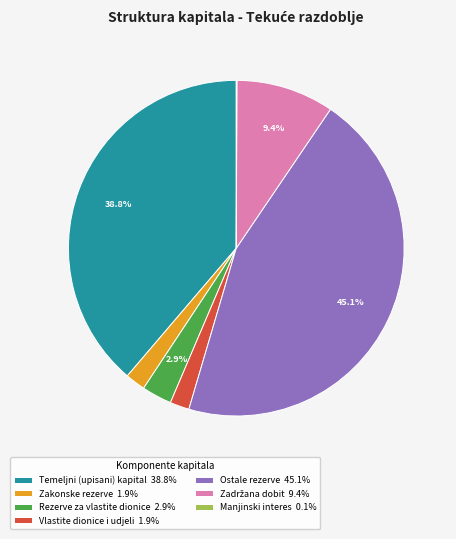

Does Ostale rezerve represent more than half of the total?

No